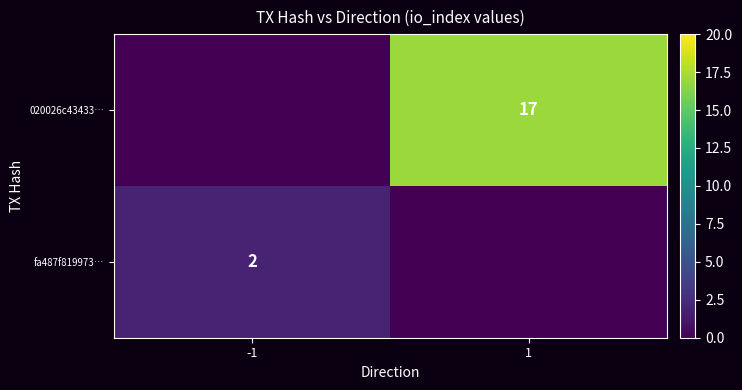

The value of fa487f819973… at -1 is 1. True or false?

False